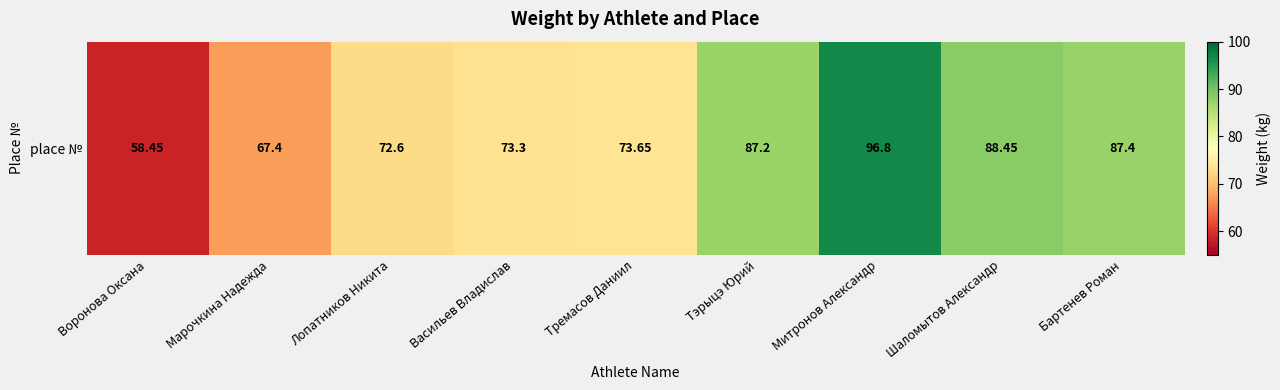

What is the difference between the values at Тремасов Даниил and Митронов Александр?

23.1